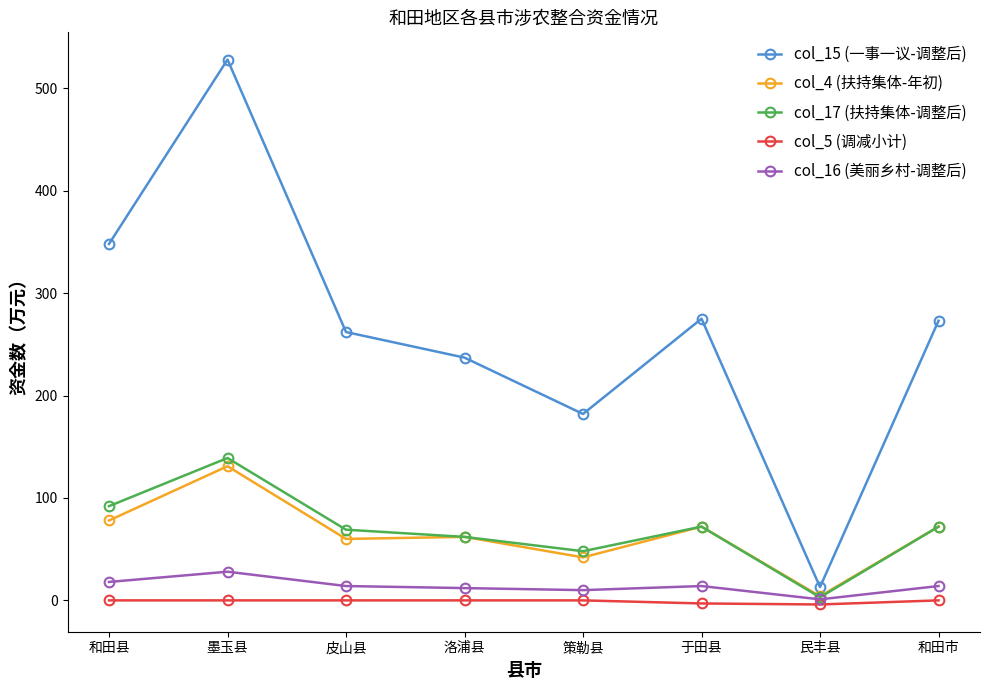

What is the label of the 8th point from the left?

和田市